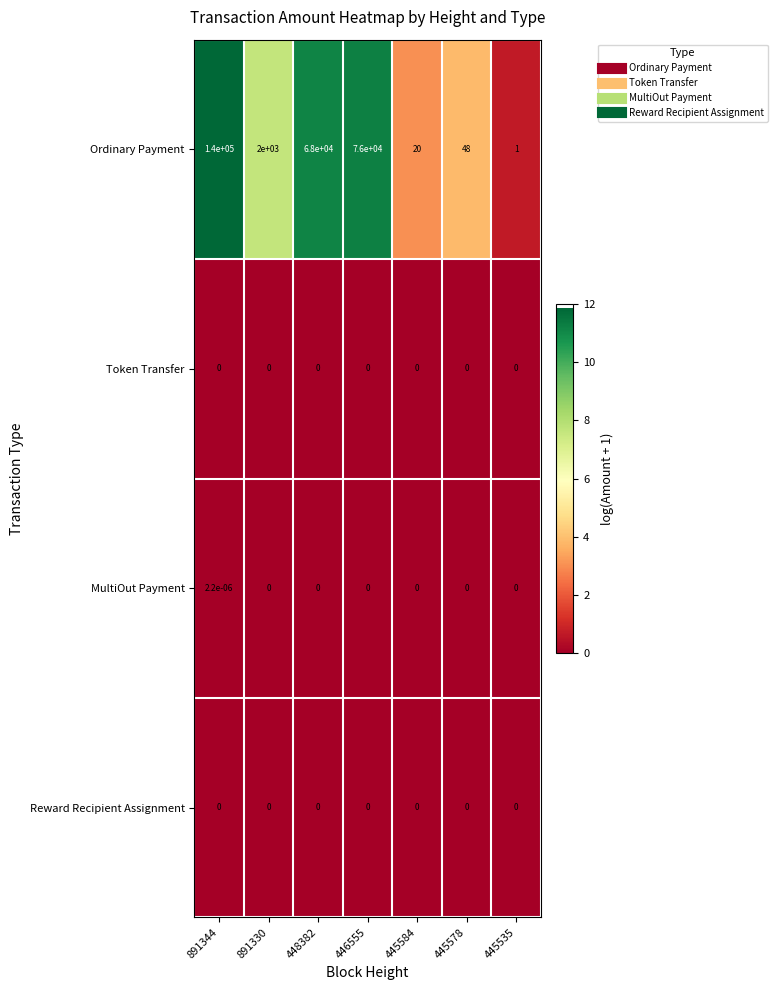

What is the difference between the highest and lowest values at 445584?

20.0